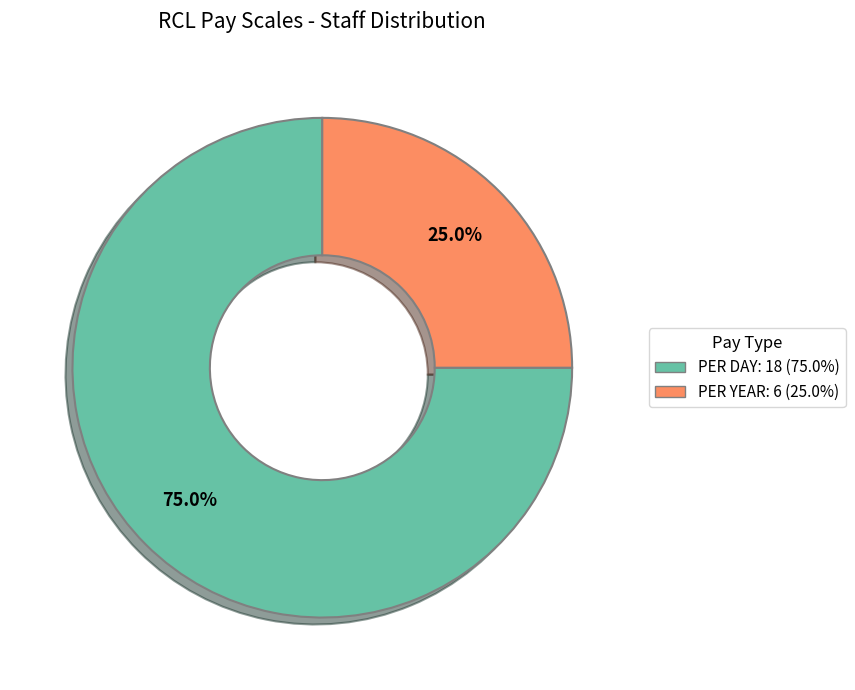

Does any single category account for the majority?

Yes